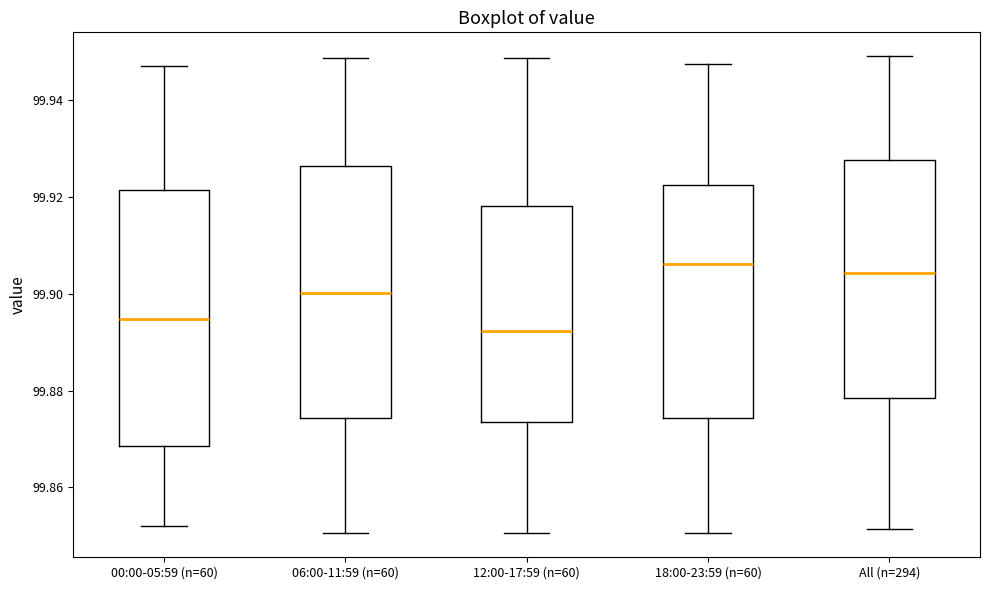

Which box's median line is the highest?

18:00-23:59 (n=60)